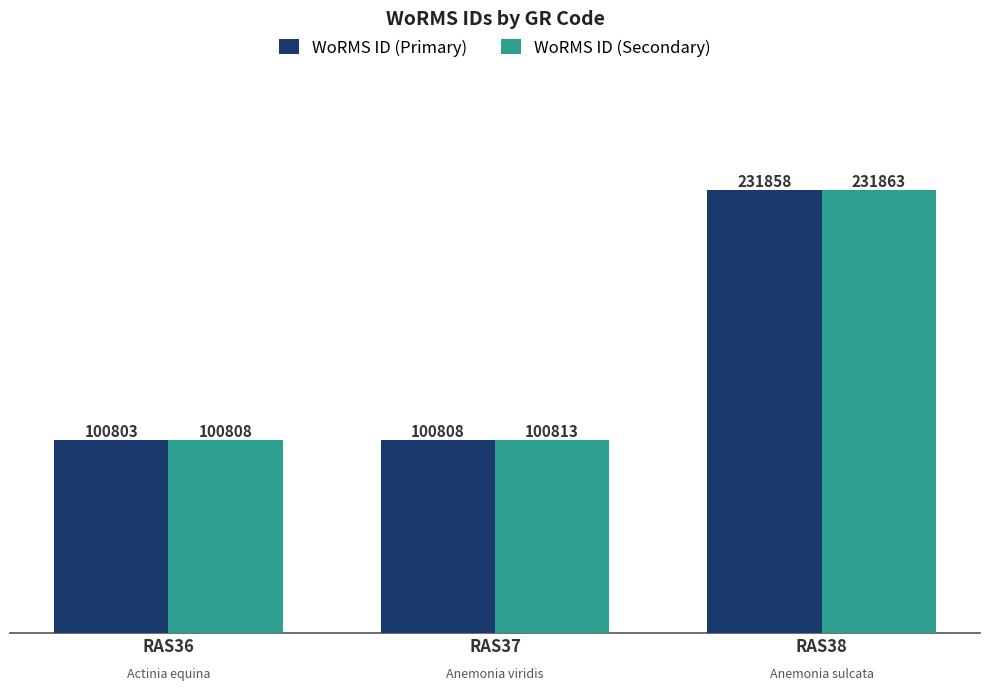

The value of WoRMS ID (Primary) at RAS37 is 100808. True or false?

True